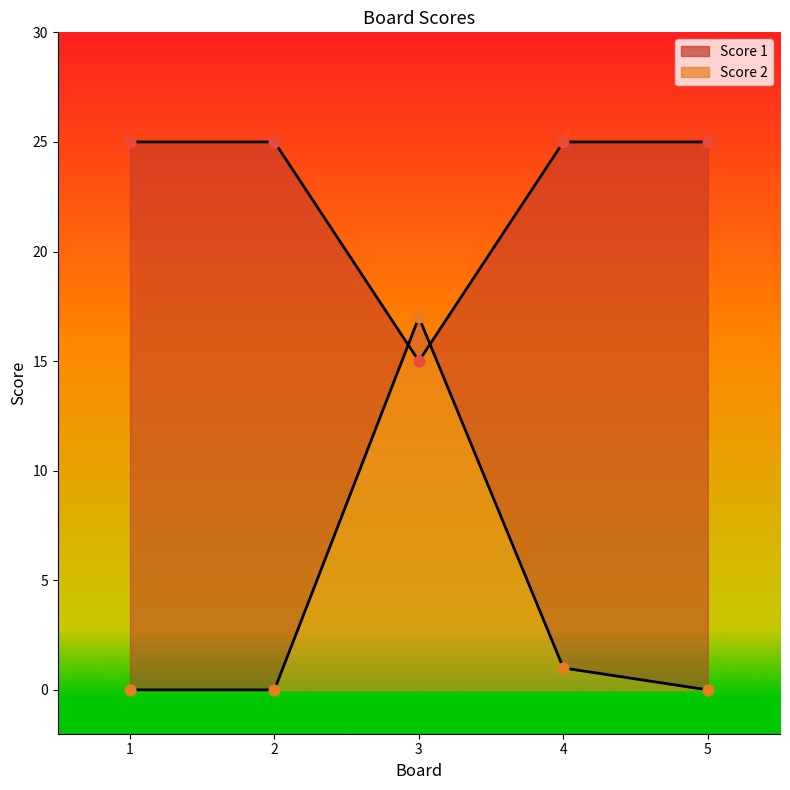

What is the total value across all series at 2?

25